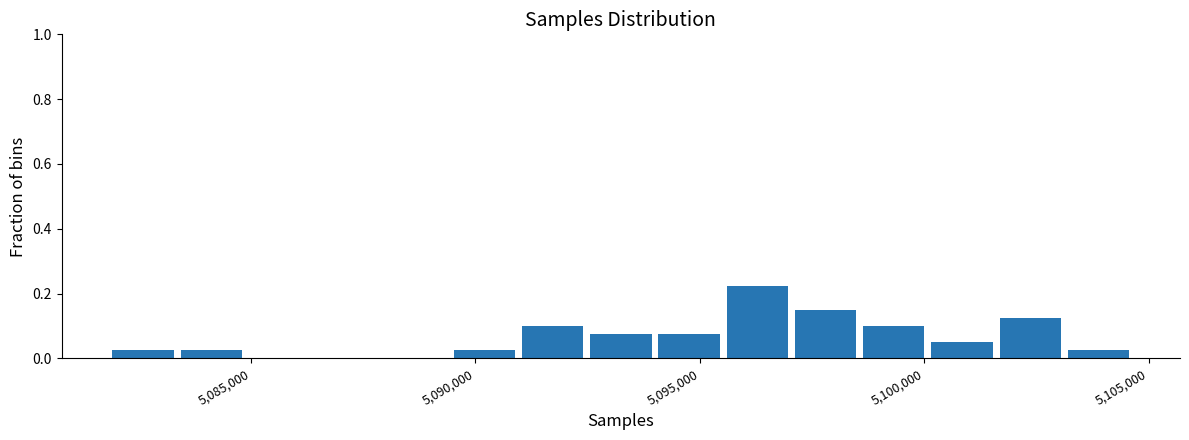

Read against the x-axis, roughly where is the centre of the tallest bar?

5096500